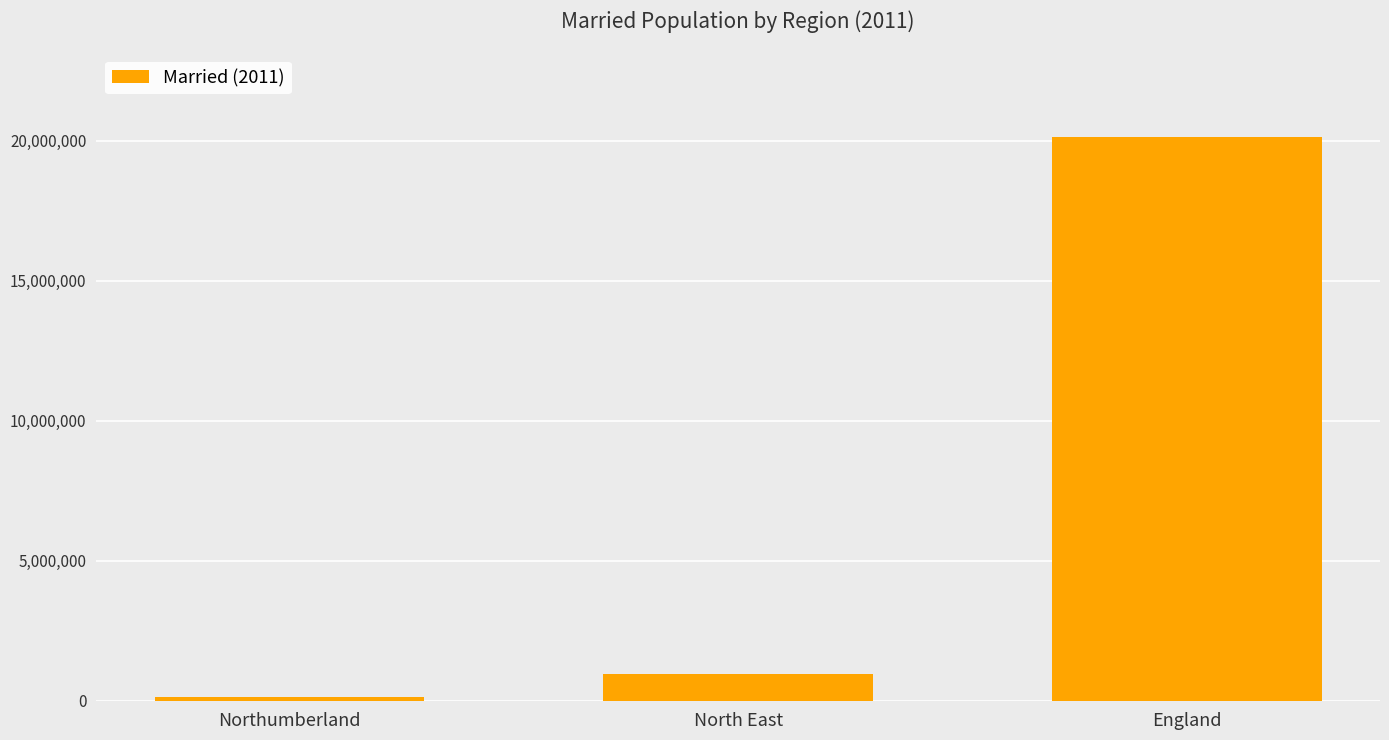

What is the average value?

7081046